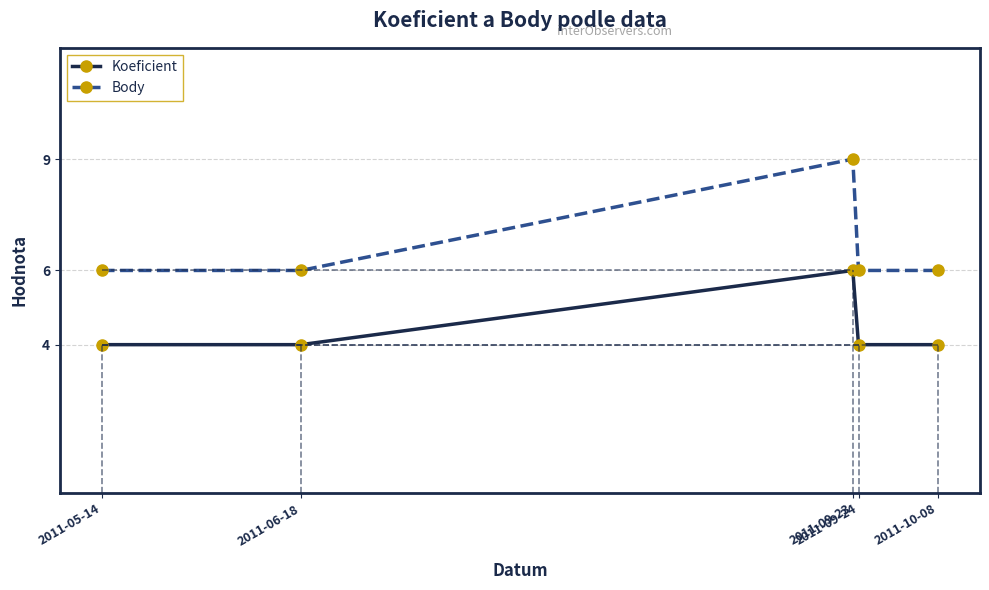

In Koeficient, how many points are higher than both neighbors (excluding endpoints)?

1